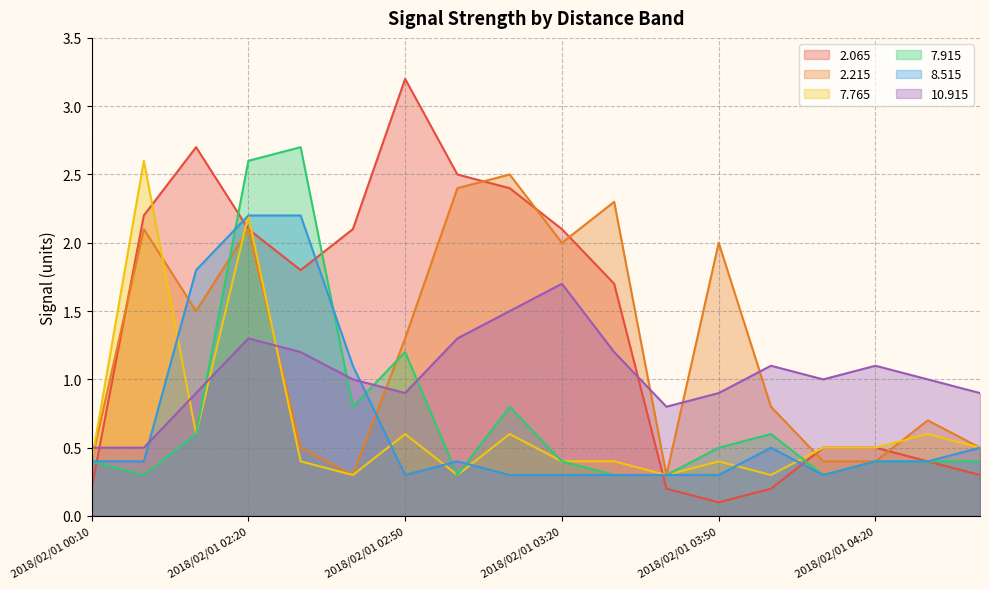

How many intersections are there between   7.915 and  10.915?

4